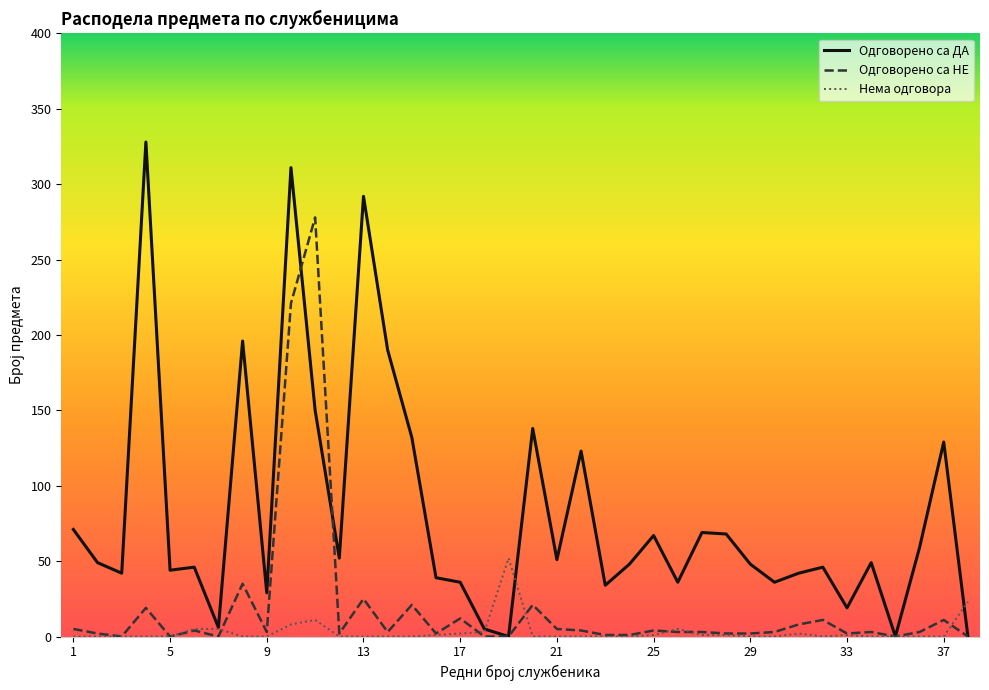

True or false: Одговорено са ДА and Одговорено са НЕ intersect in this chart.

True